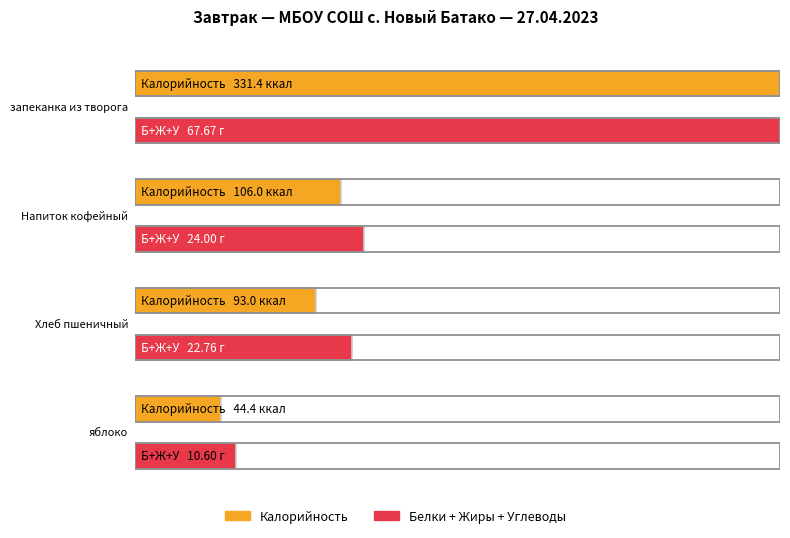

What is the difference between the maximum and minimum values in the Белки series?

19.5